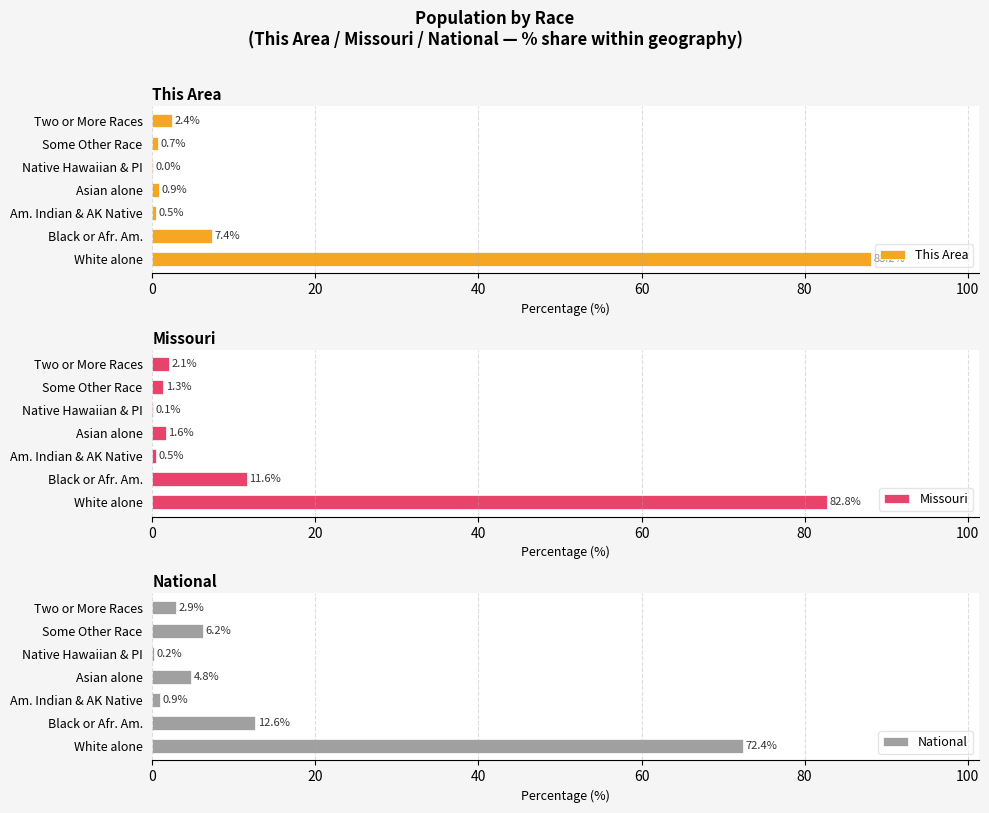

Reading left to right, list all the values displayed in this chart.

This Area: 88.2	7.4	0.5	0.9	0.0	0.7	2.4
Missouri: 82.8	11.6	0.5	1.6	0.1	1.3	2.1
National: 72.4	12.6	0.9	4.8	0.2	6.2	2.9